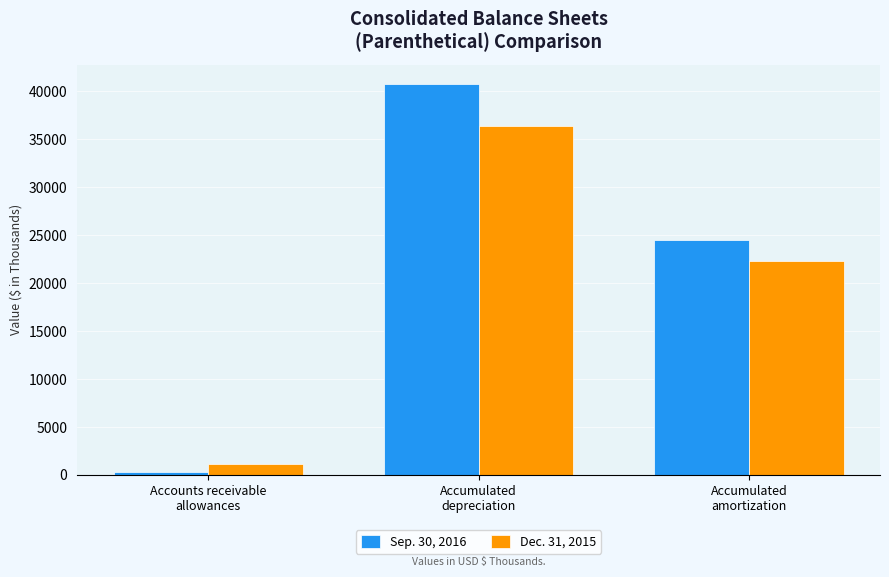

How many Dec. 31, 2015 values are between 1170 and 36344?

3